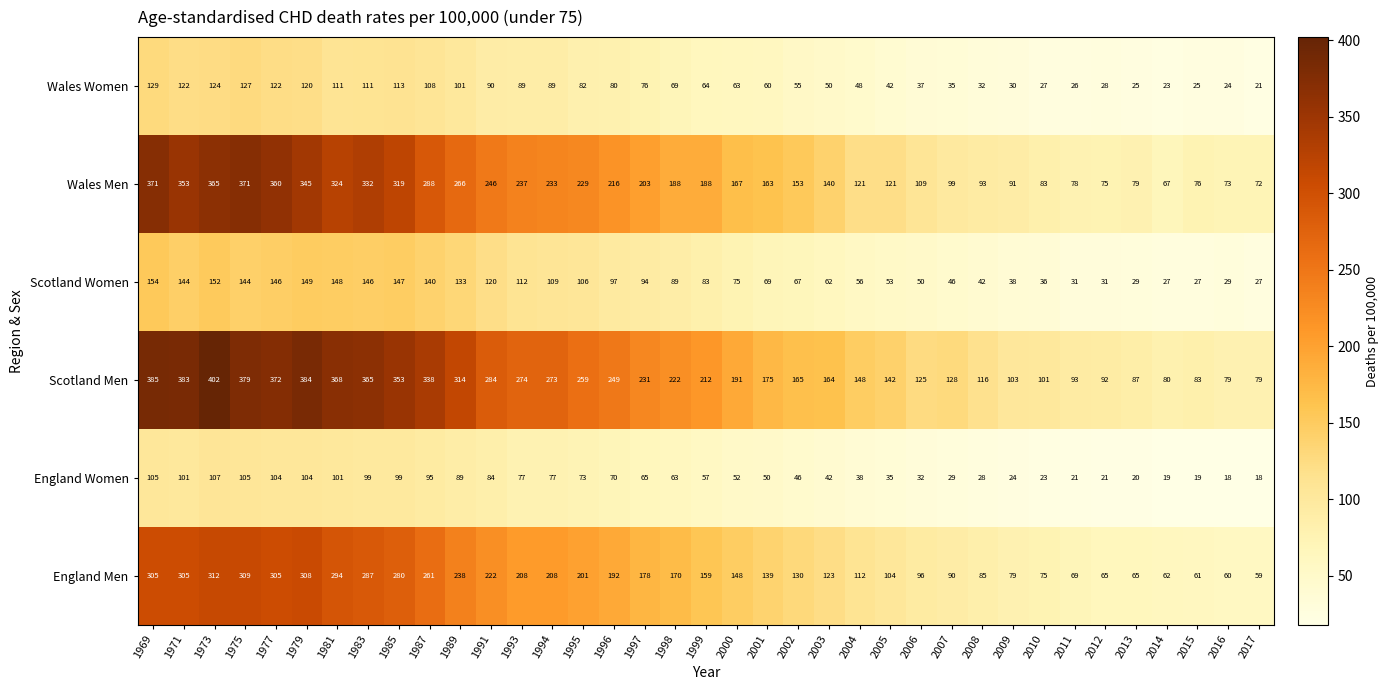

Rank the series by their maximum value, from lowest to highest.

England Women, Wales Women, Scotland Women, England Men, Wales Men, Scotland Men